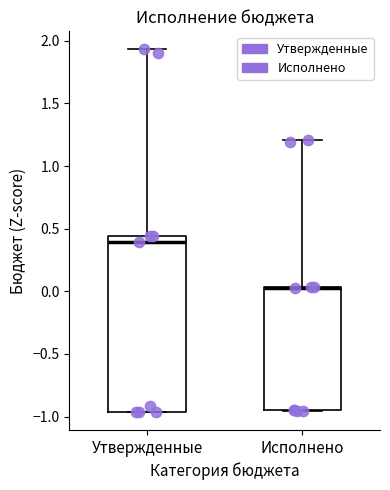

Reading left to right, transcribe this box plot: for each box, give where its median line is, the range the box spans, and where its two whiskers end, as read against the y-axis. The values are not printed on the chart, so give them approximately, as read against the axis.

Утвержденные: median 0.40, box -0.95 to 0.45, whiskers -0.95 to 1.95
Исполнено: median 0.05 (drawn on the box's upper edge), box -0.95 to 0.05, whiskers -0.95 to 1.20